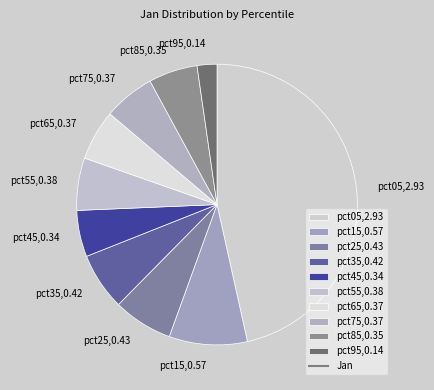

Is it true that pct35 is 7% of the pie?

True